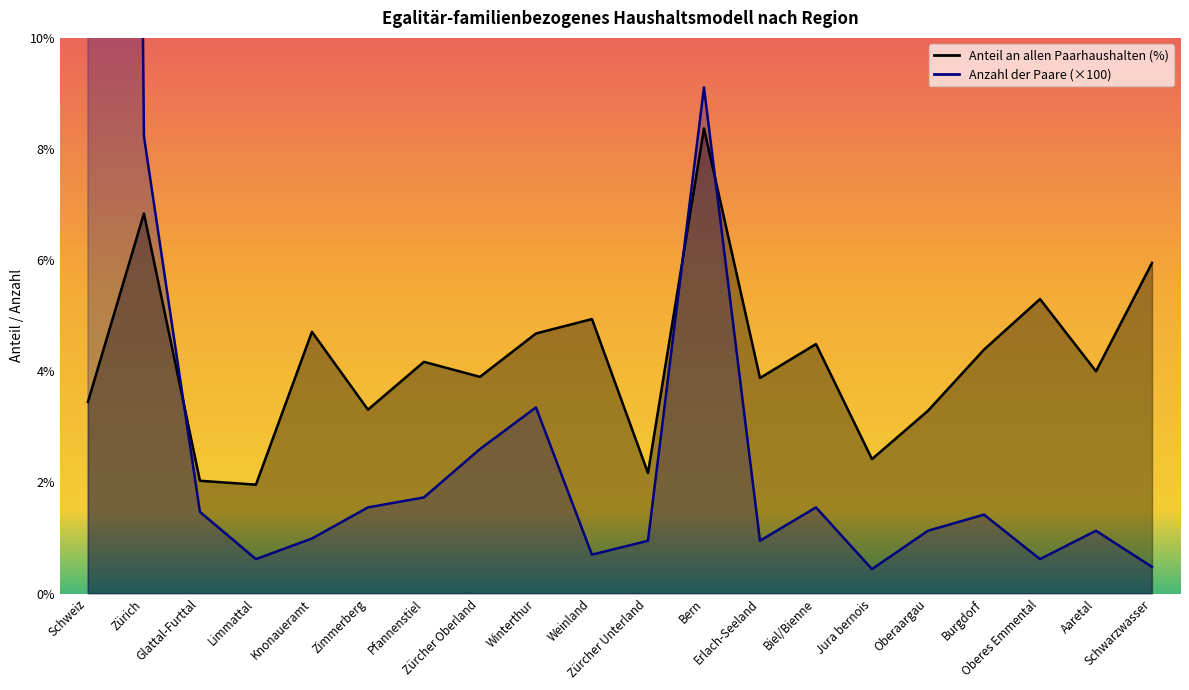

Which has a higher value, Zimmerberg or Aaretal?

Aaretal